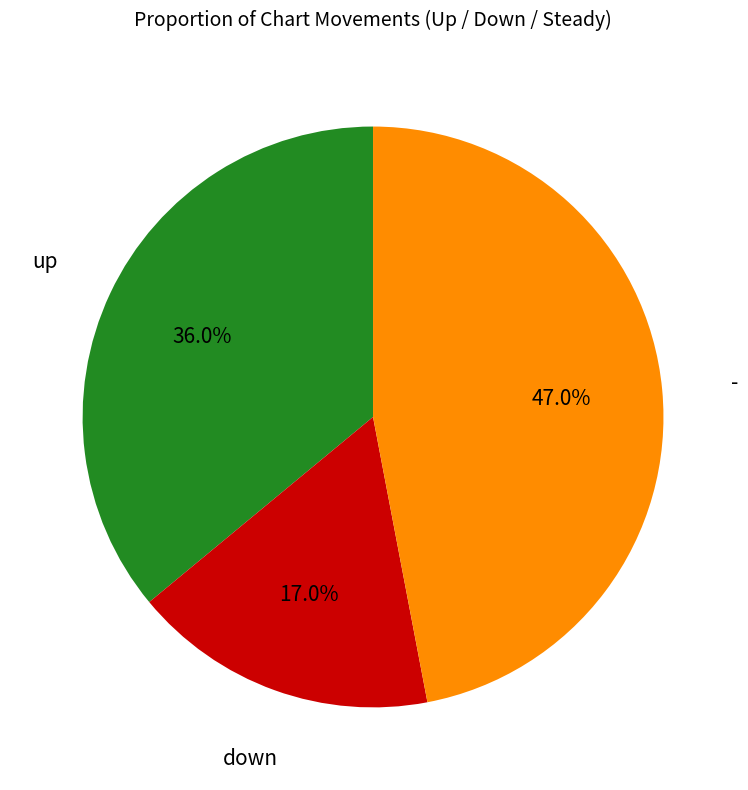

Does down account for over 50% of the chart?

No